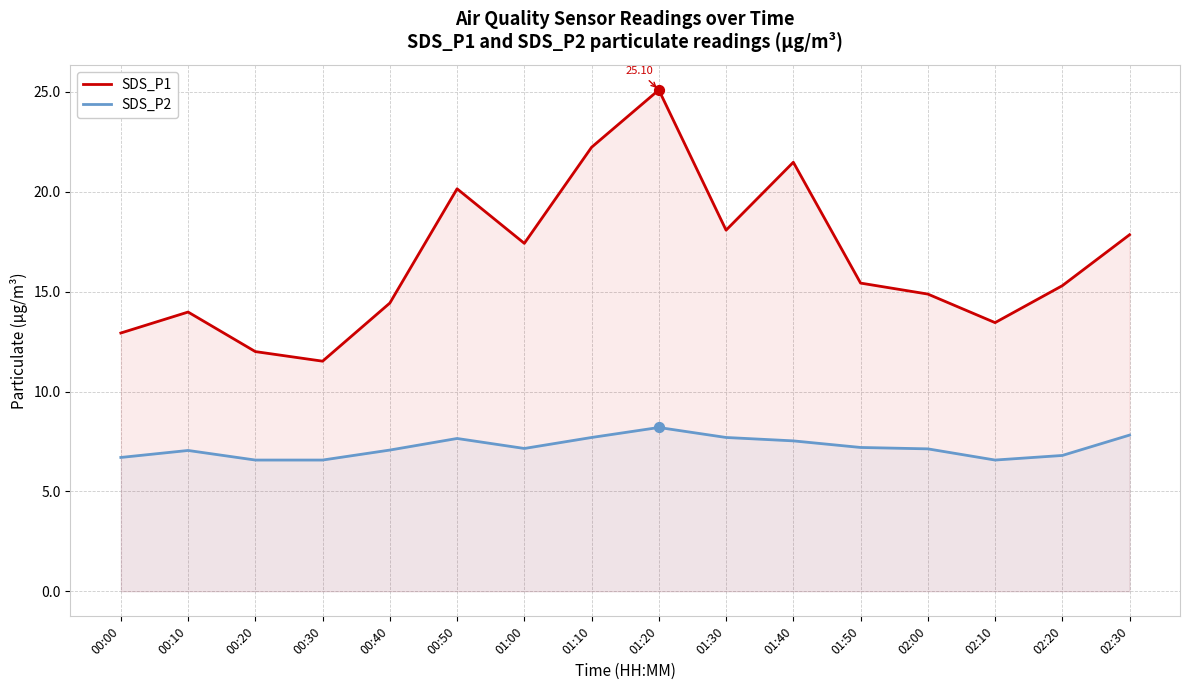

What are all the series names shown in the legend?

SDS_P1, SDS_P2